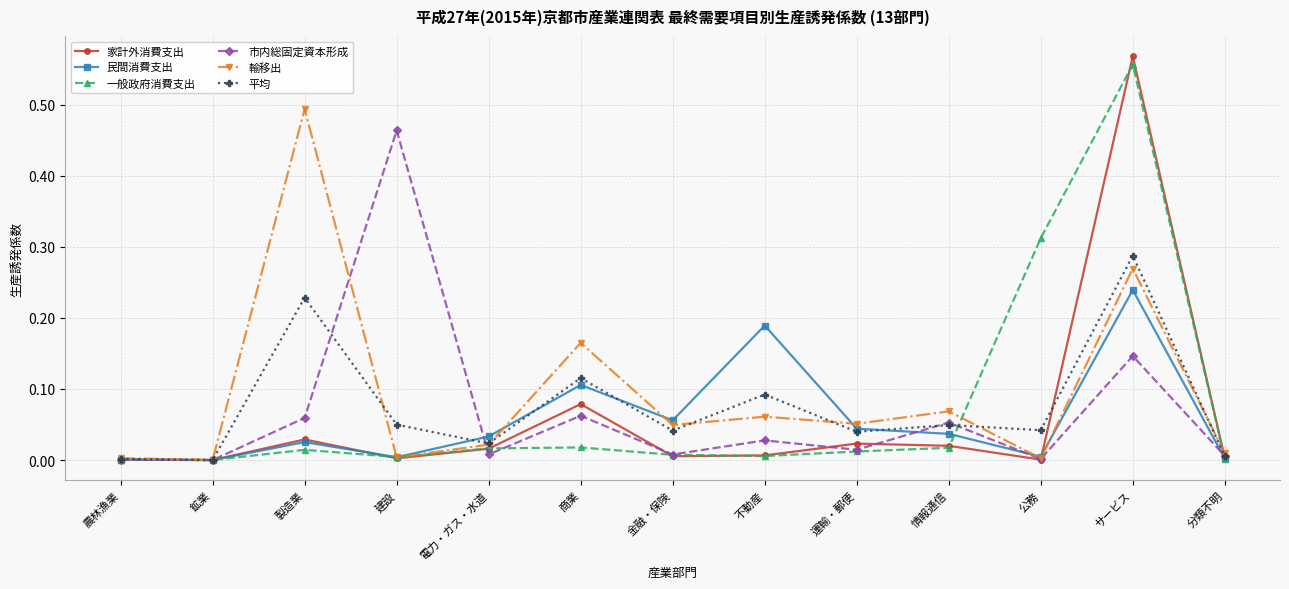

Which series has the widest spread of values?

家計外消費支出